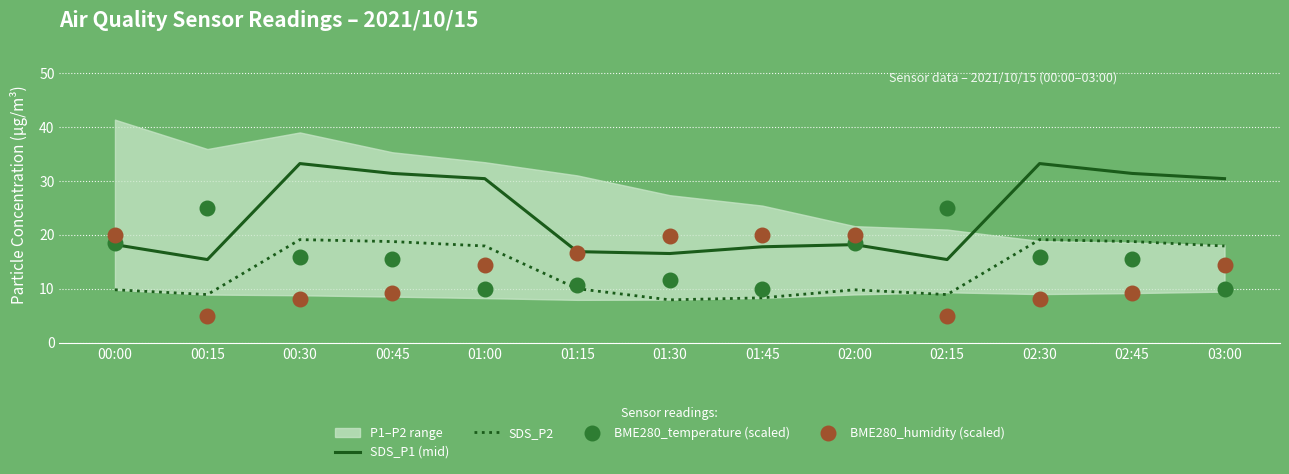

True or false: SDS_P2 has a value of 8.9 at 00:45.

False